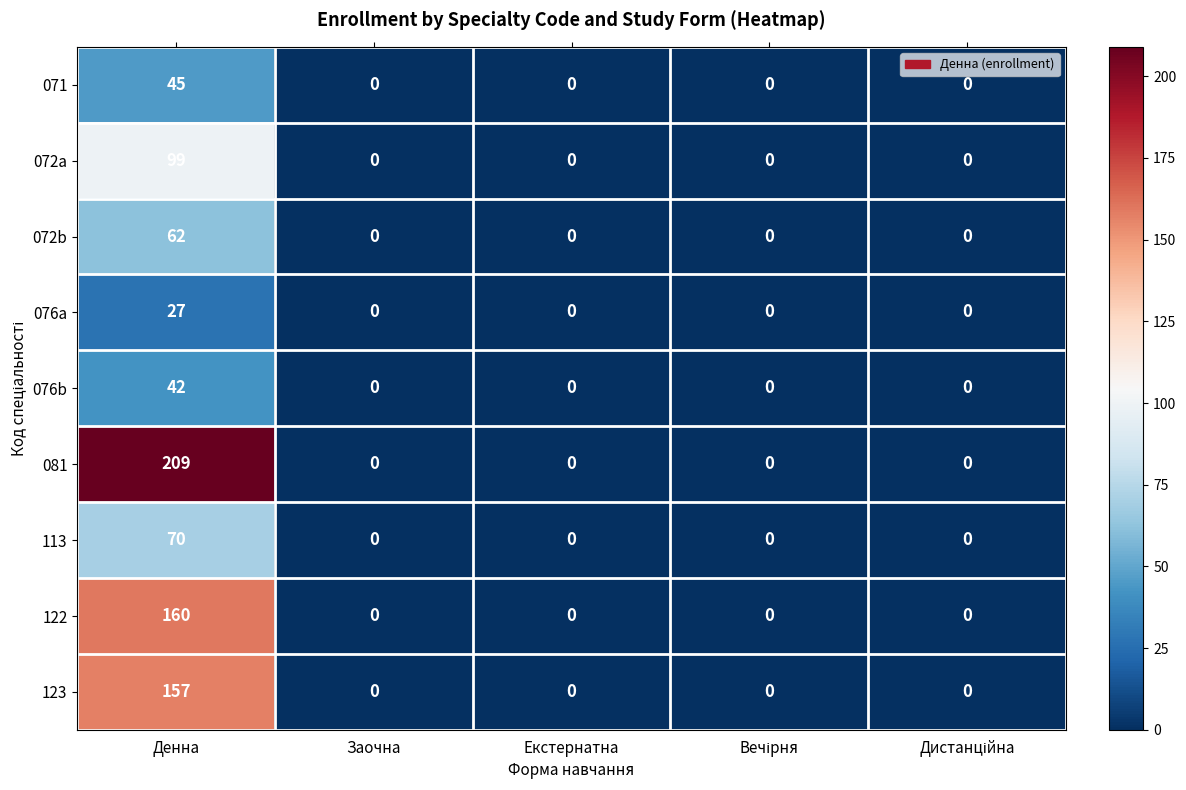

The 076b series shows 27 at Екстернатна. True or false?

False